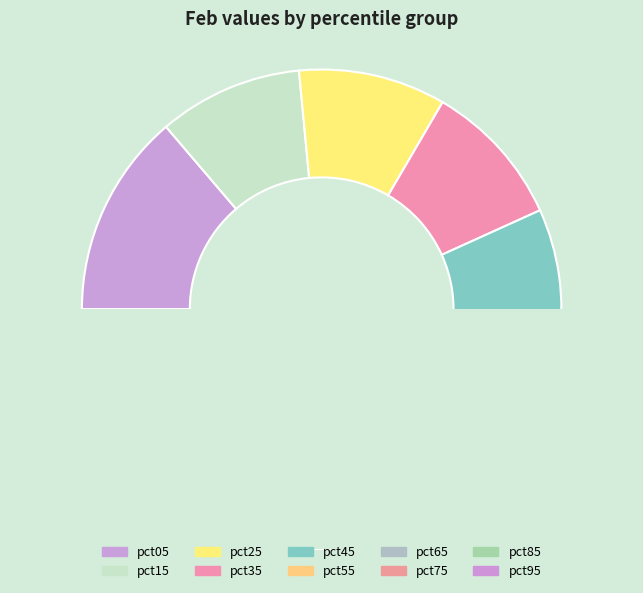

Is the sum of pct75 and pct45 greater than half?

No